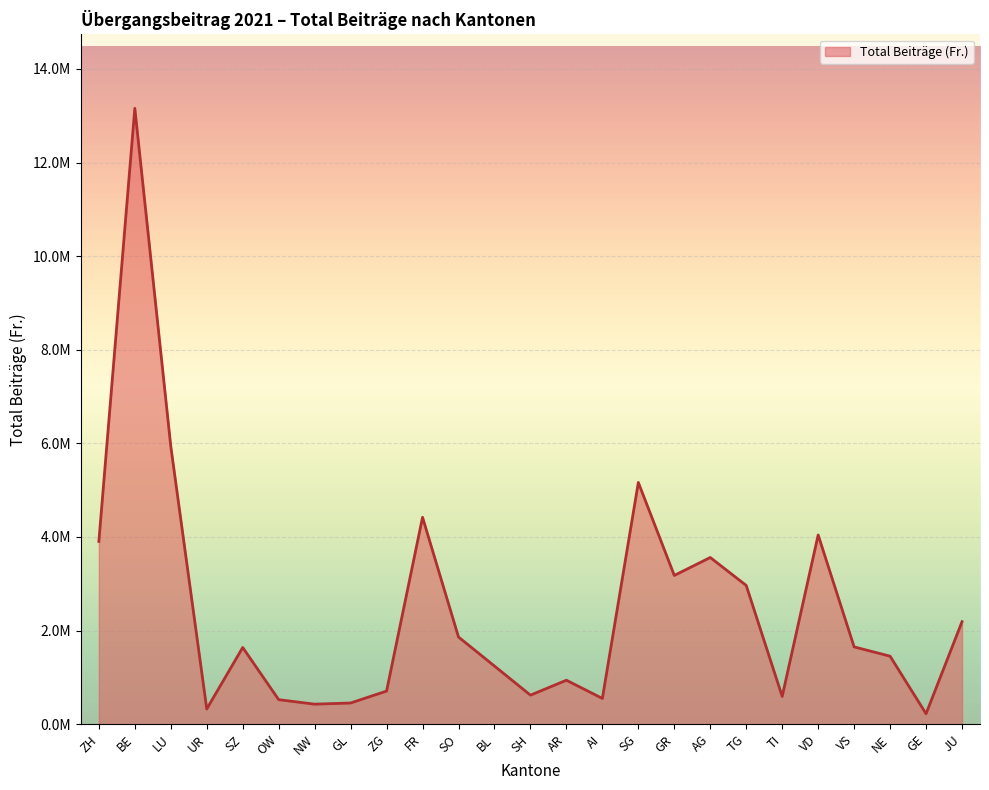

Rank the categories by value from highest to lowest.

BE, LU, SG, FR, VD, ZH, AG, GR, TG, JU, SO, VS, SZ, NE, BL, AR, ZG, SH, TI, AI, OW, GL, NW, UR, GE